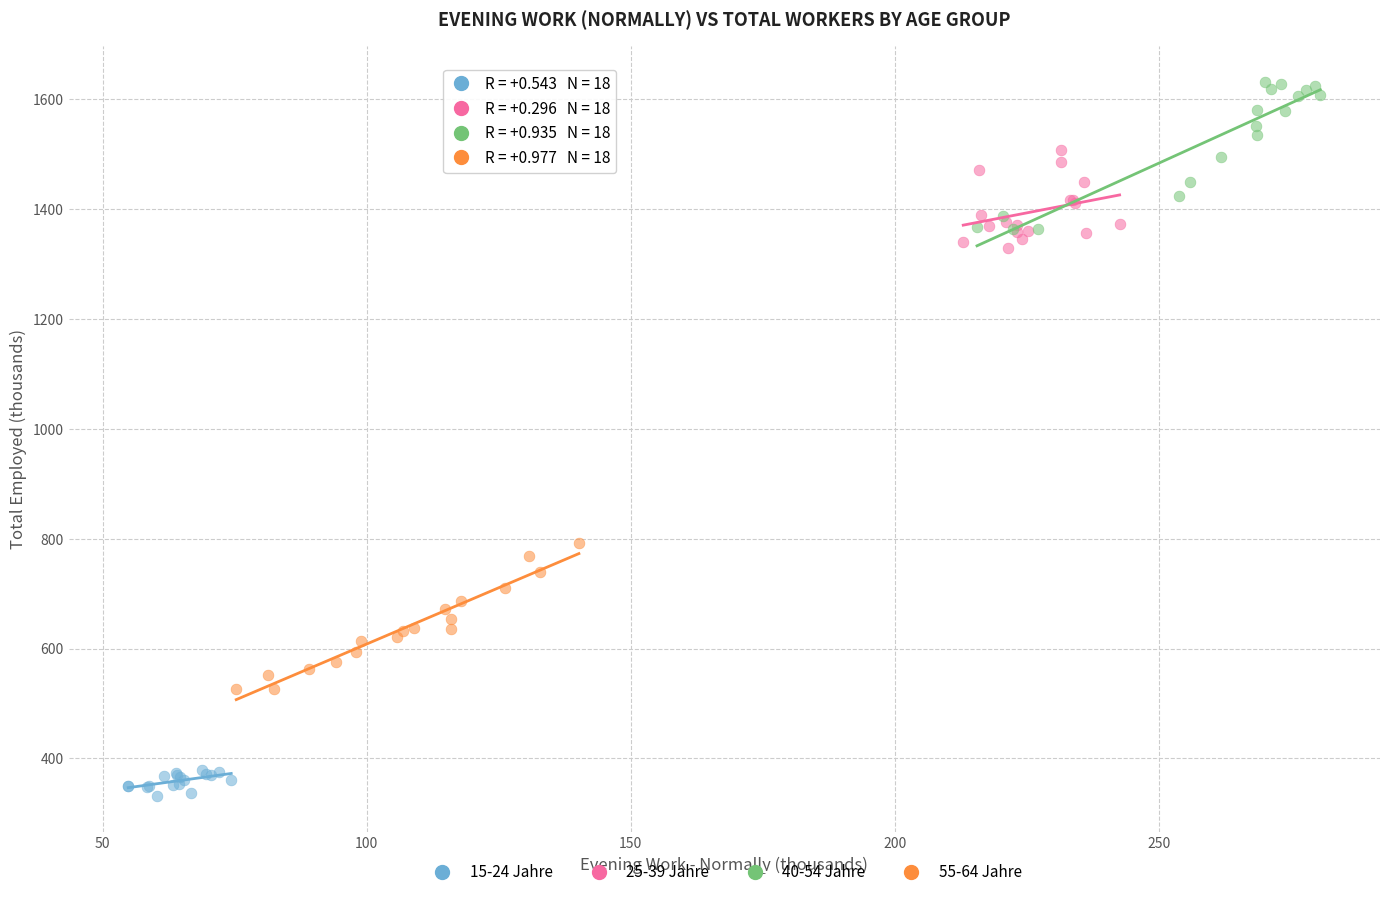

What are all the series names shown in the legend?

15-24 Jahre, 25-39 Jahre, 40-54 Jahre, 55-64 Jahre